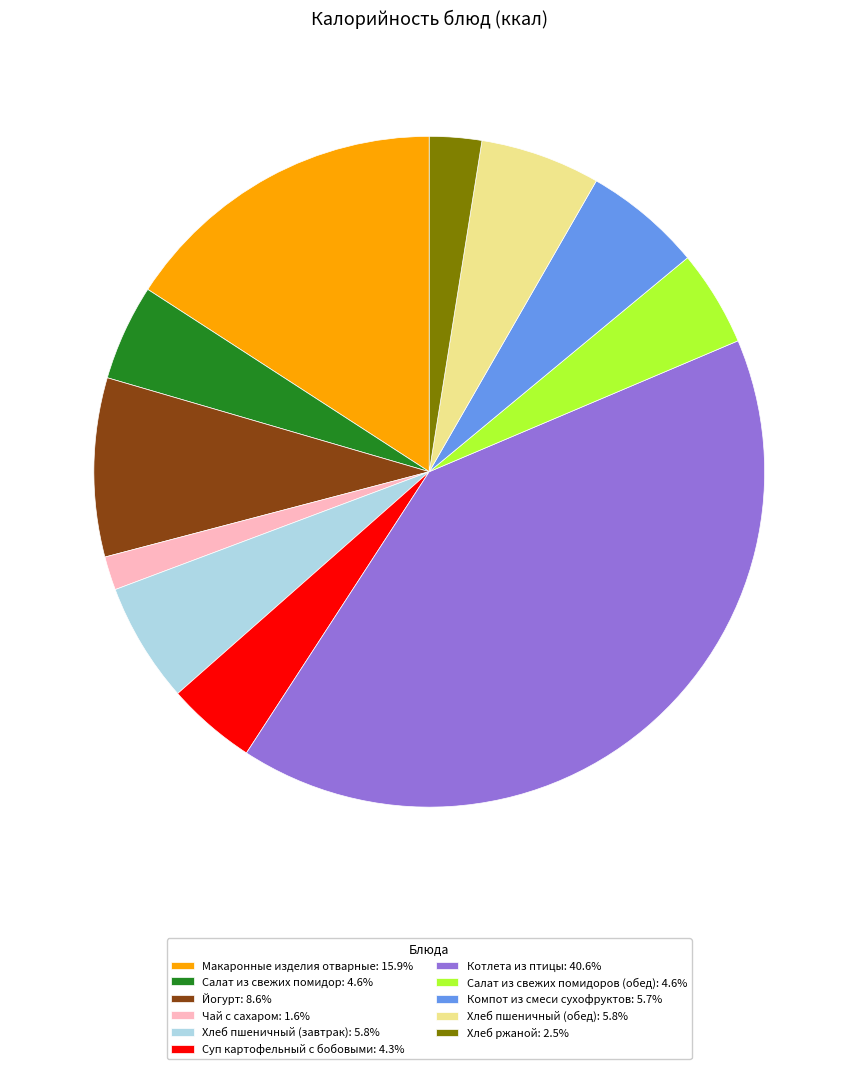

What is the ratio of the value at Компот из смеси сухофруктов: 5.7% to the value at Салат из свежих помидоров (обед): 4.6%?

1.2